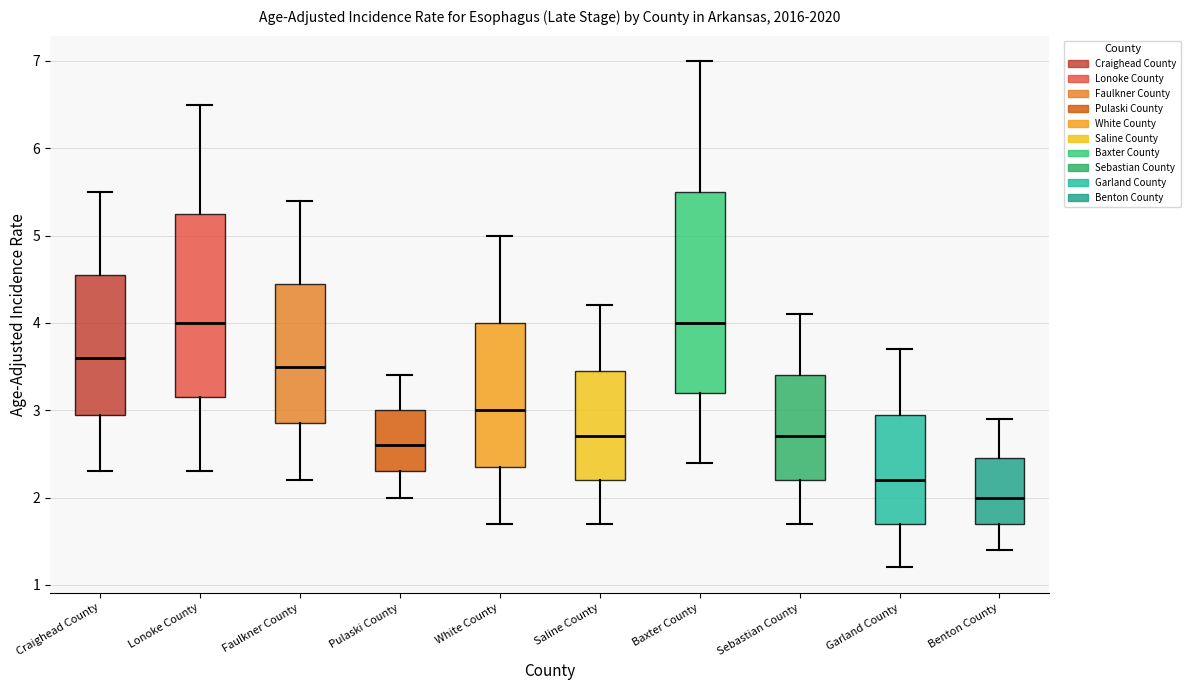

Comparing the boxes themselves (not the whiskers), which one is the tallest?

Baxter County